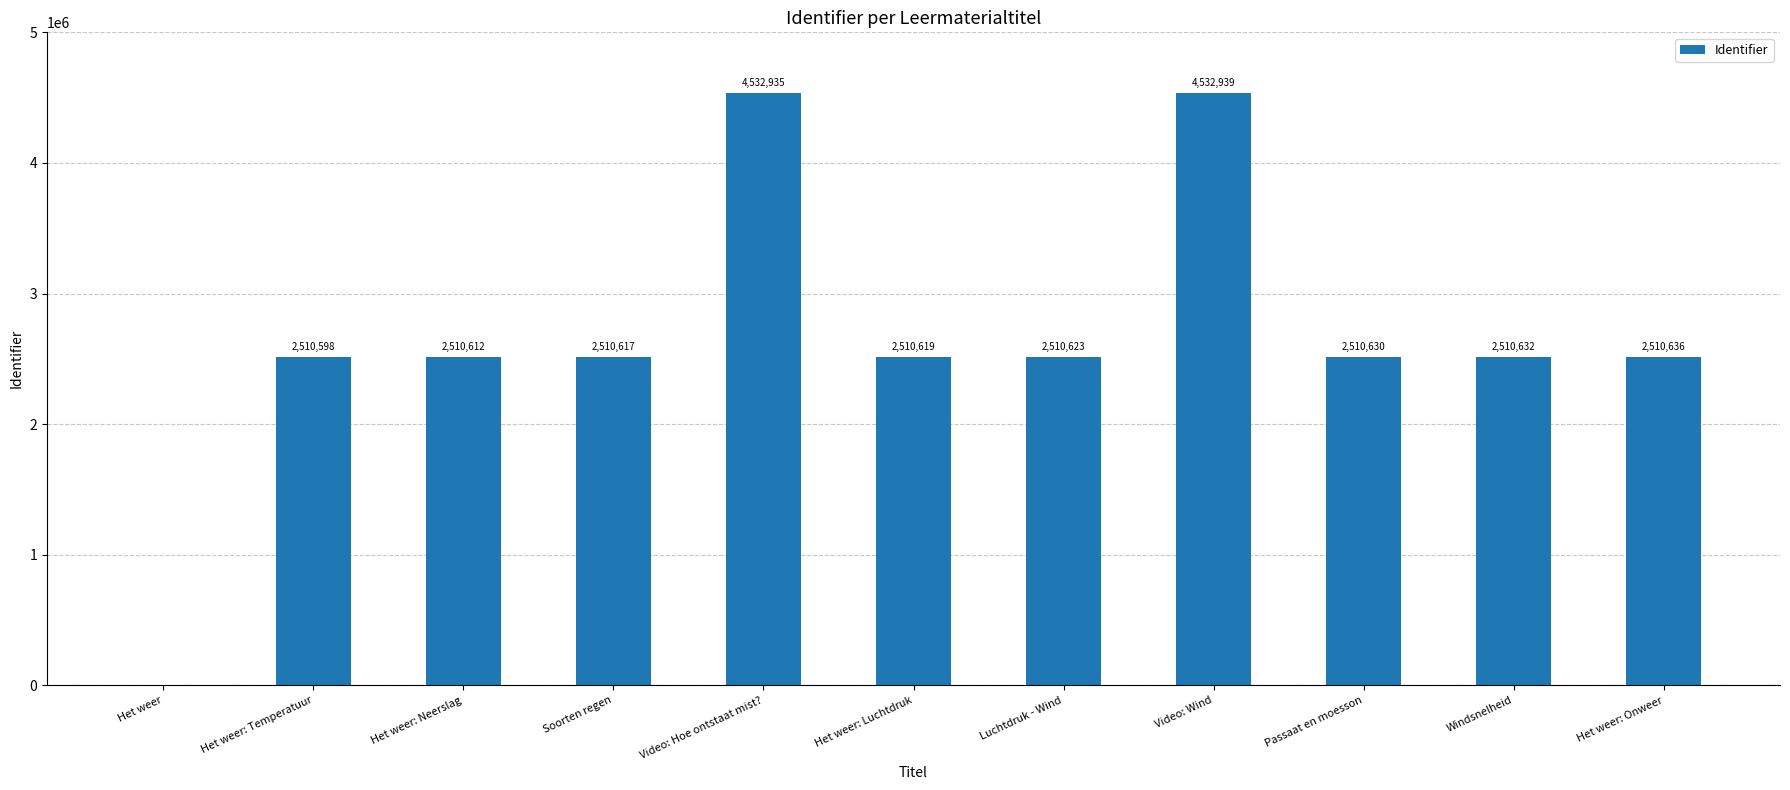

At which label does the data first exceed 2510623?

Video: Hoe ontstaat mist?